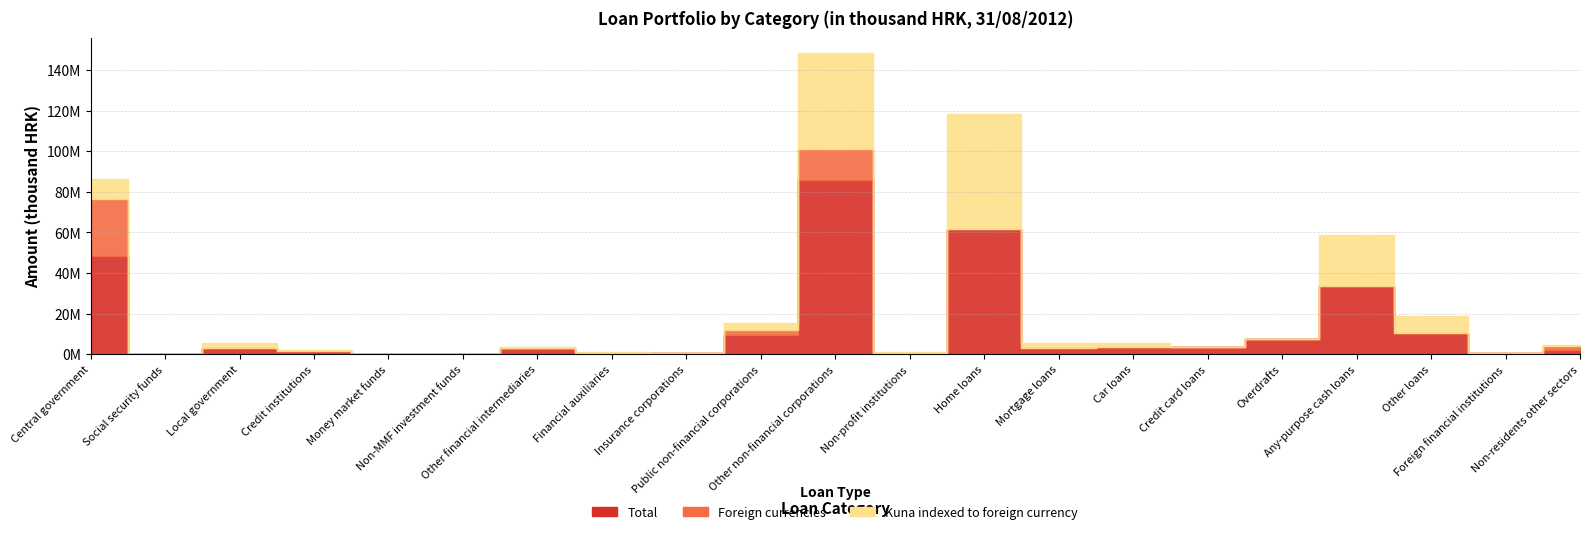

How many intersections are there between Foreign currencies and Kuna indexed to foreign currency?

5